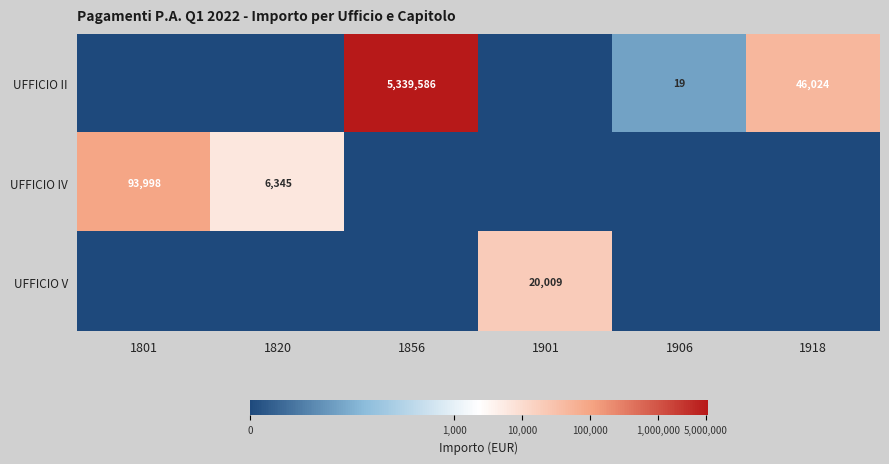

True or false: UFFICIO IV has a value of 93998 at 1801.

True